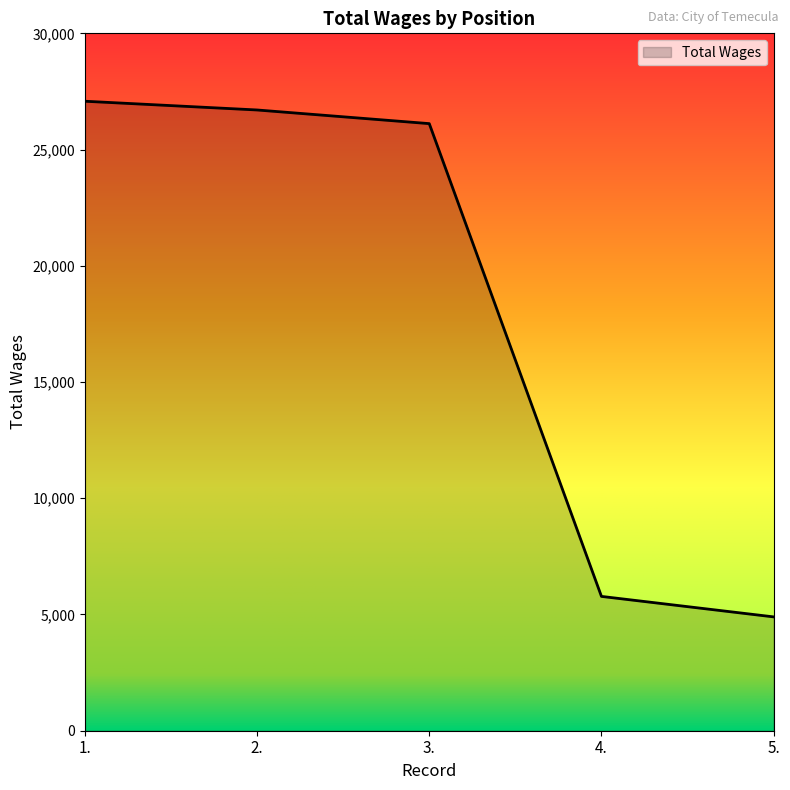

At which category does the chart reach its peak across all series?

1.